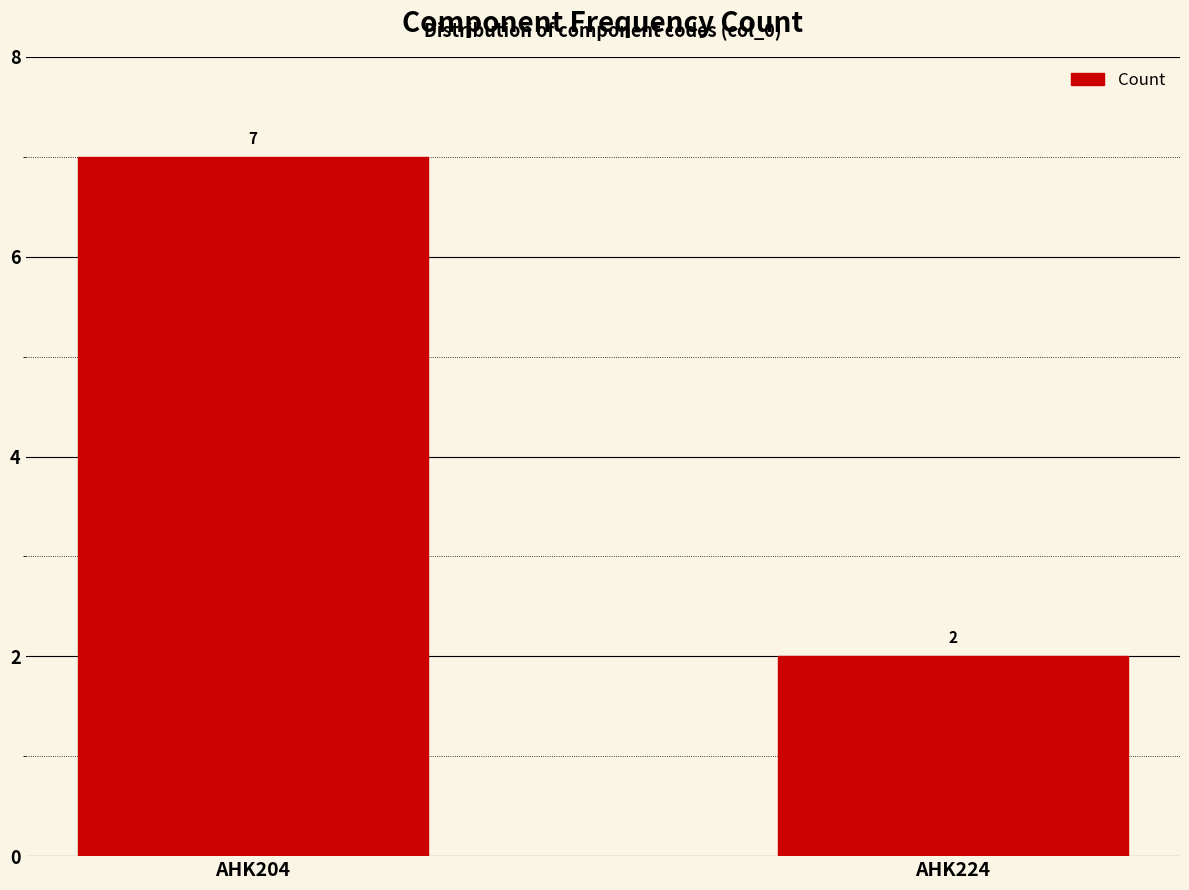

What is the ratio of the value at AHK204 to the value at AHK224?

3.5